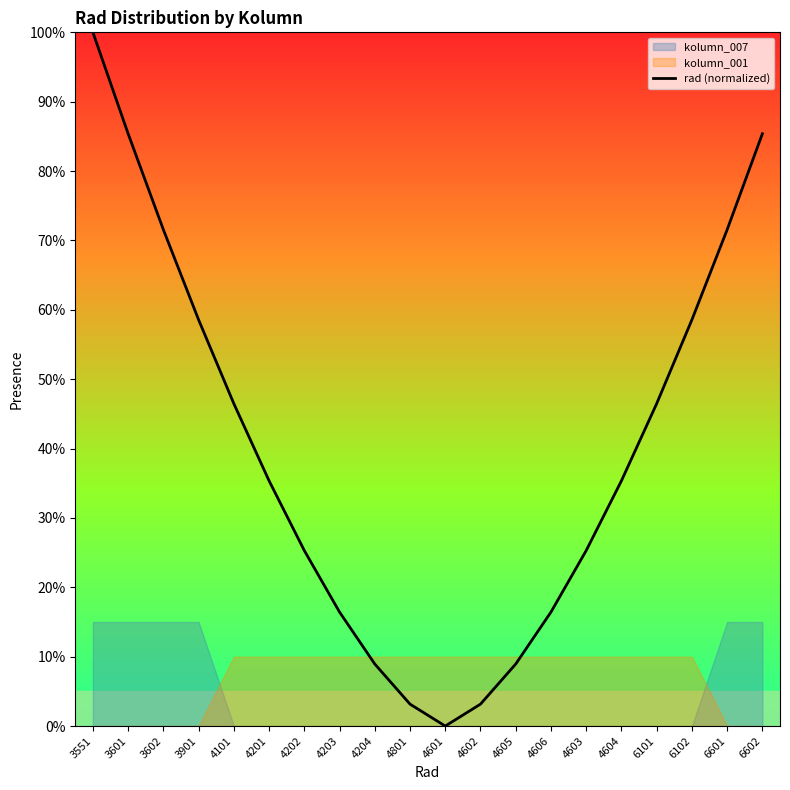

What is the sum of all values?

802.3